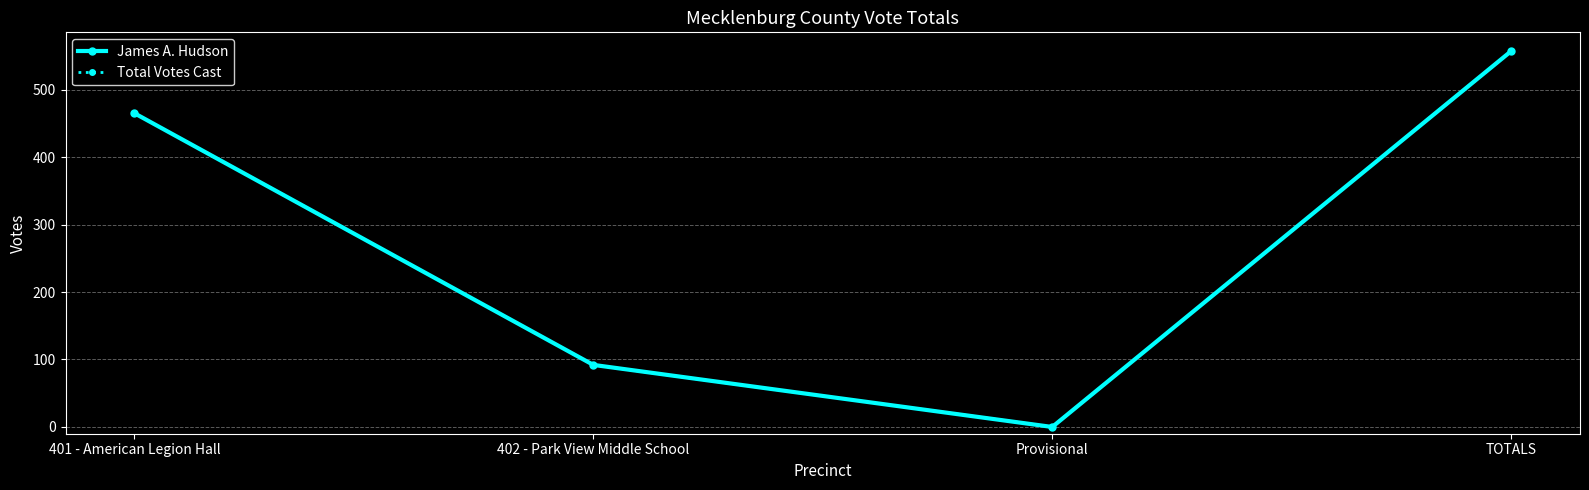

True or false: Total Votes Cast and James A. Hudson intersect in this chart.

False